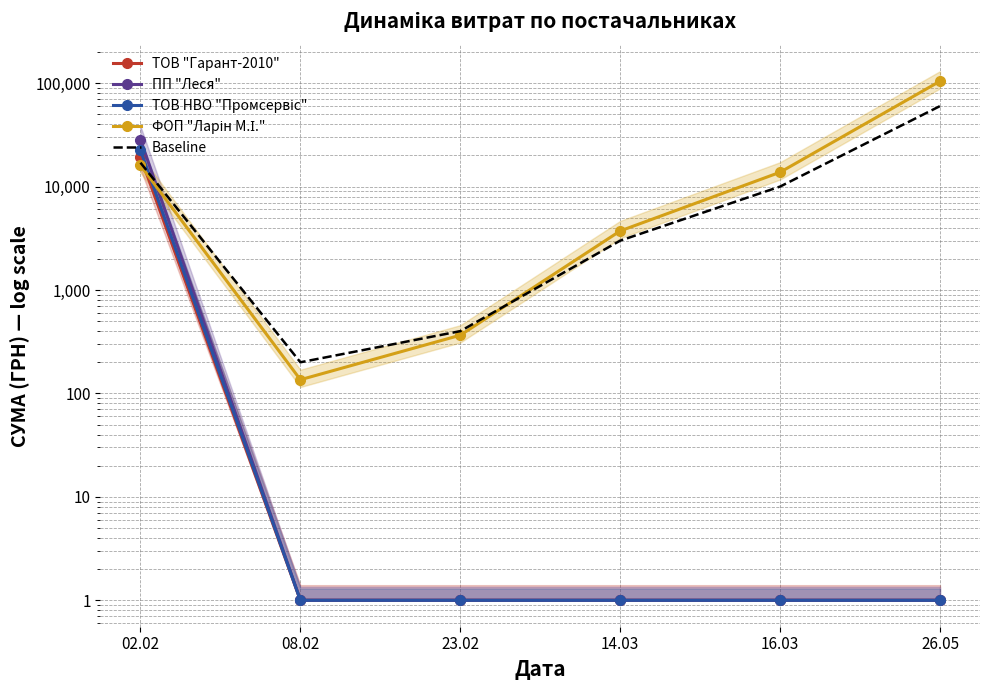

Reading left to right, transcribe all the data shown in this chart.

ТОВ "Гарант-2010": 19516.0	1.0	1.0	1.0	1.0	1.0
ПП "Леся": 28465.3	1.0	1.0	1.0	1.0	1.0
ТОВ НВО "Промсервіс": 22443.5	1.0	1.0	1.0	1.0	1.0
ФОП "Ларін М.І.": 16023.9	135.7	365.3	3723.0	13757.5	104400.0
Baseline: 17000.0	200.0	400.0	3000.0	10000.0	60000.0